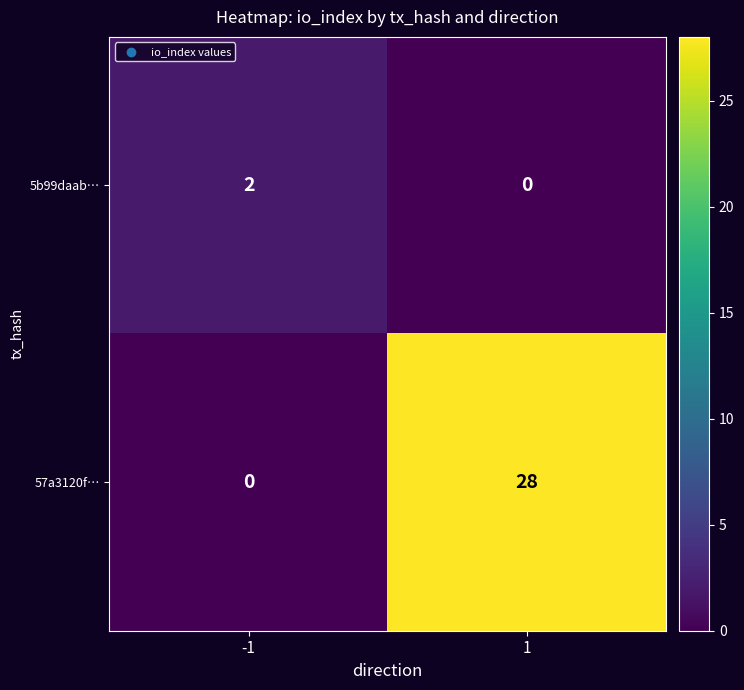

Between -1 and 1, which series saw the biggest shift?

57a3120f…